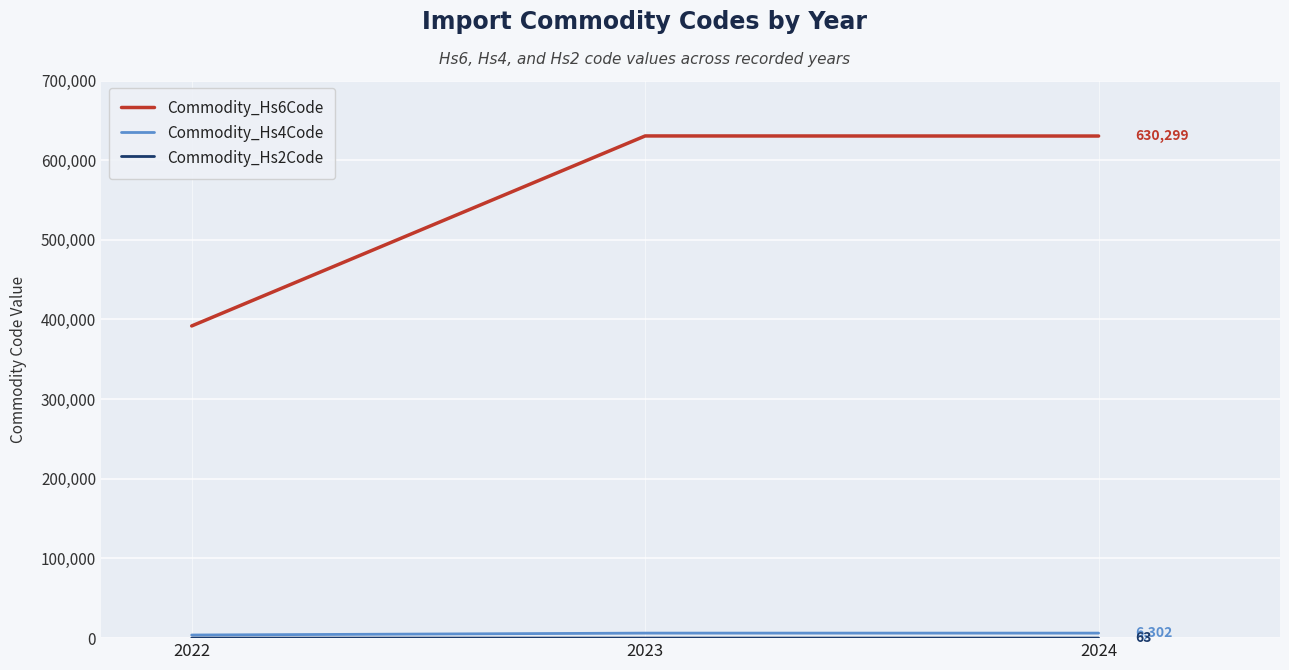

Which series has the largest total across all categories?

Commodity_Hs6Code